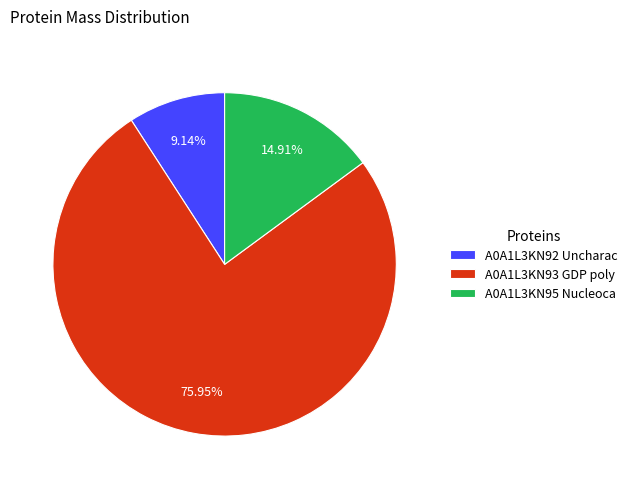

Combined, do A0A1L3KN93 GDP poly and A0A1L3KN92 Uncharac account for over 50%?

Yes